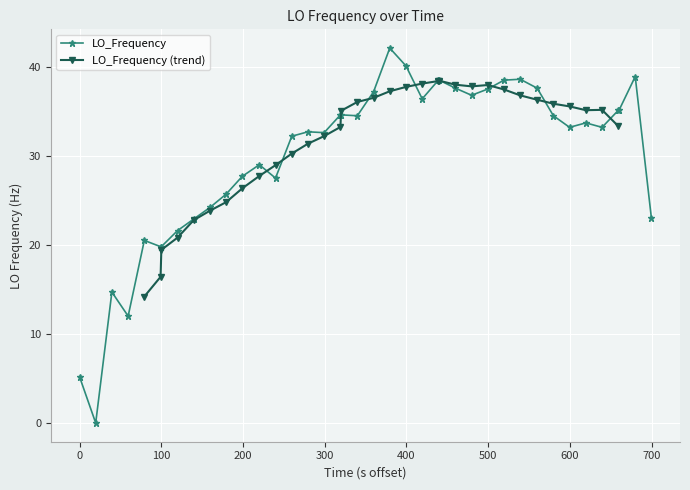

How many values are below 33?

18